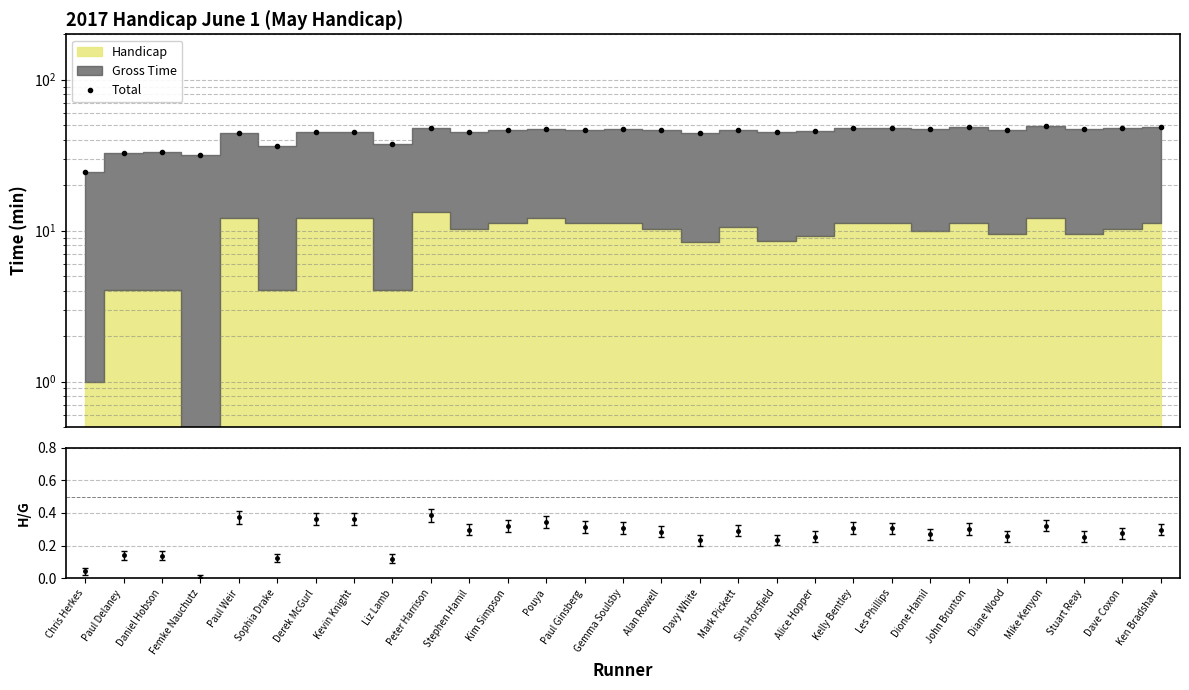

How many categories are shown in the chart?

29